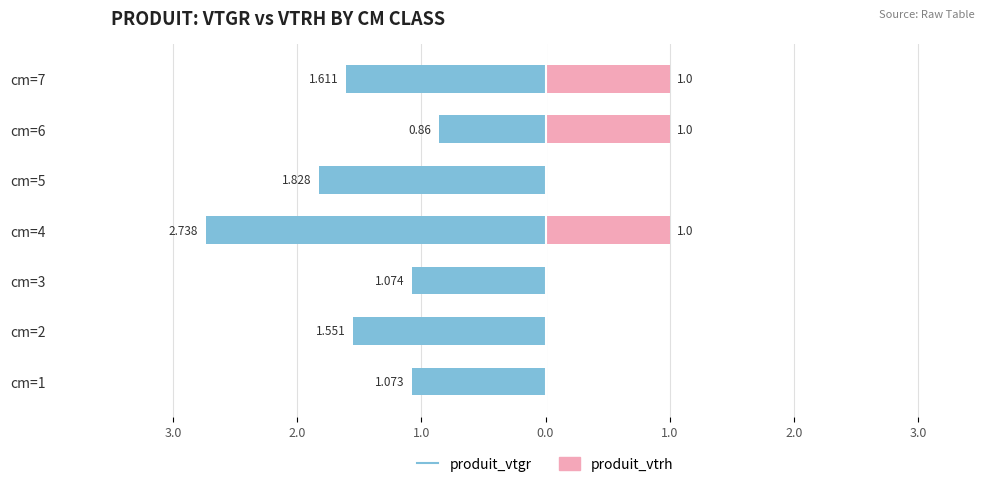

Are the bars horizontal?

Yes